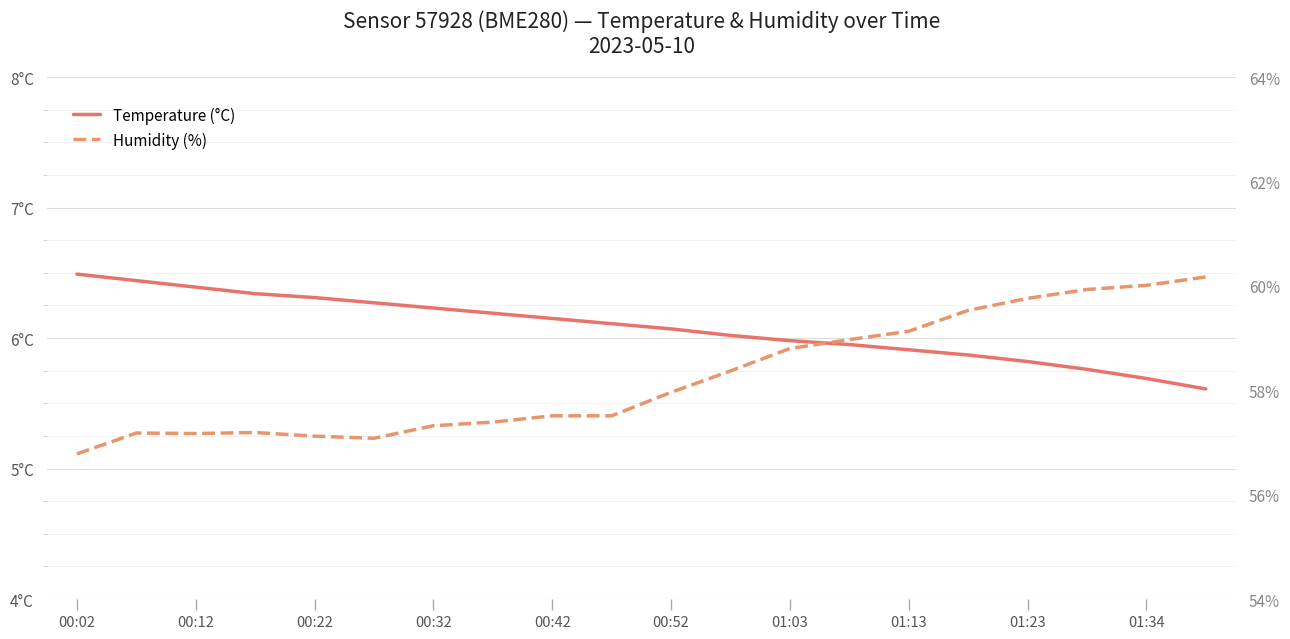

Reading right to left, list all the values displayed in this chart.

Temperature (°C): 5.6	5.7	5.8	5.8	5.9	5.9	6.0	6.0	6.0	6.1	6.1	6.2	6.2	6.2	6.3	6.3	6.3	6.4	6.4	6.5
Humidity (%): 60.2	60.0	59.9	59.8	59.5	59.1	59.0	58.8	58.4	58.0	57.5	57.5	57.4	57.3	57.1	57.1	57.2	57.2	57.2	56.8